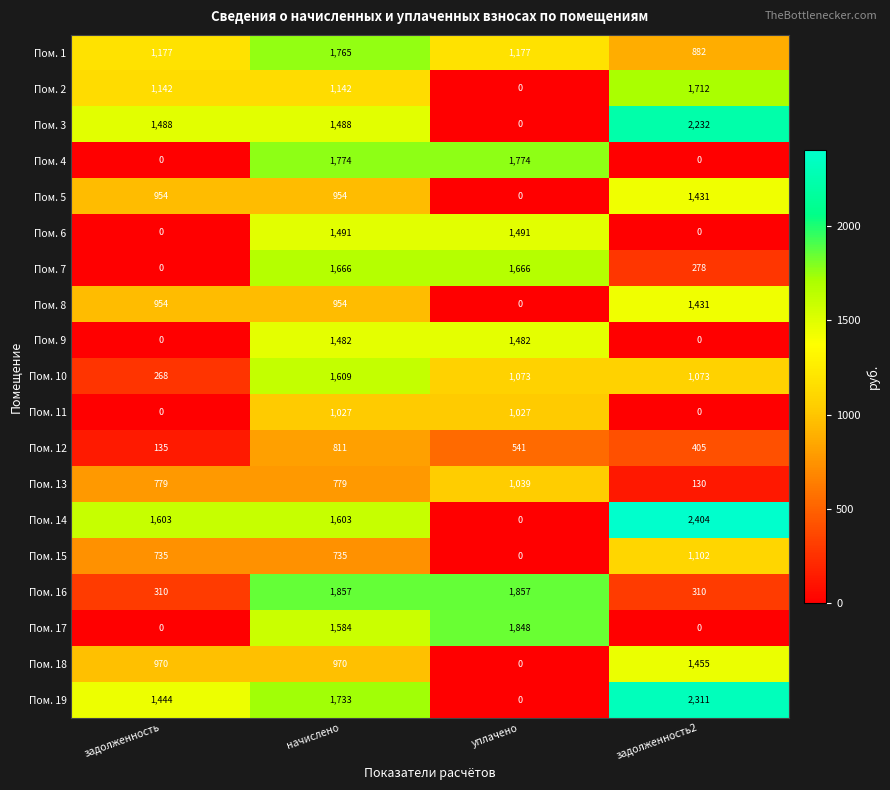

At how many categories does at least one series exceed 1194?

4